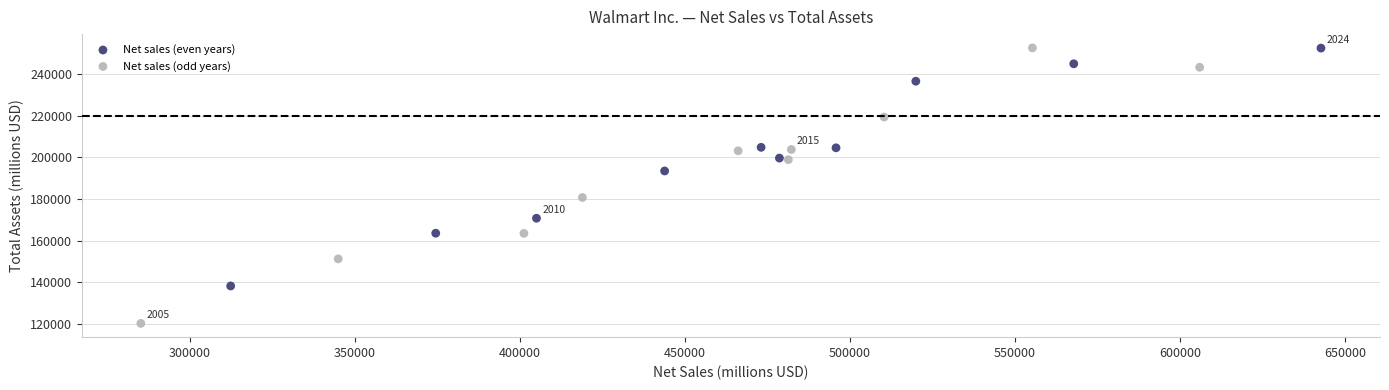

Which series has the largest Y range (max minus min)?

Net sales (odd years)